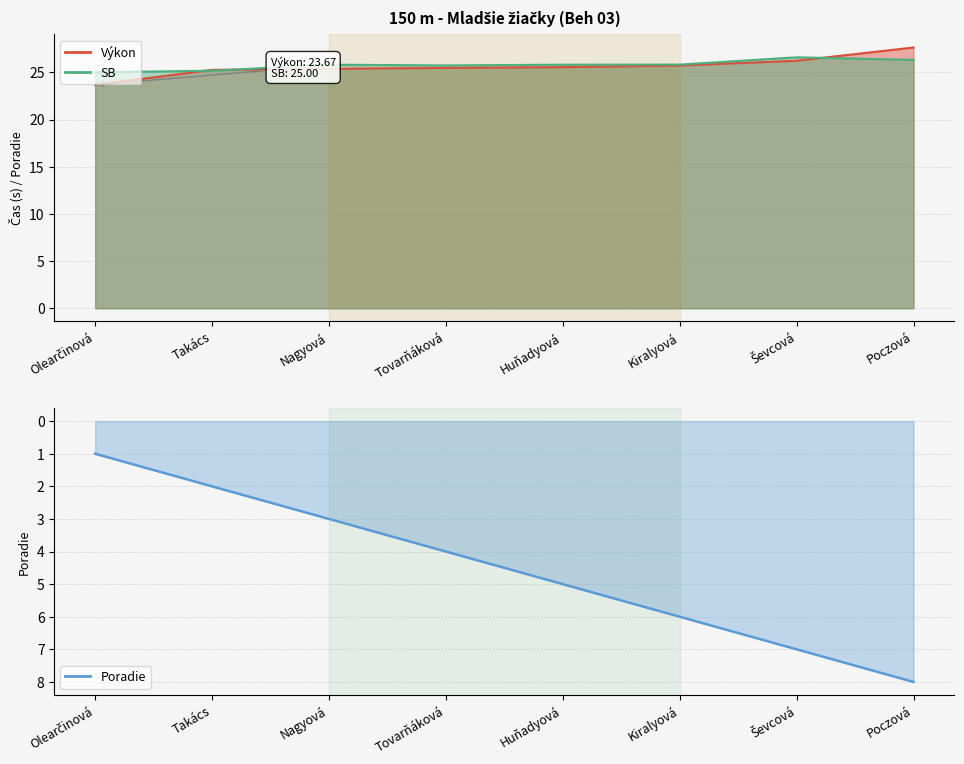

What is the difference between the second highest and second lowest values in the Výkon series?

1.0